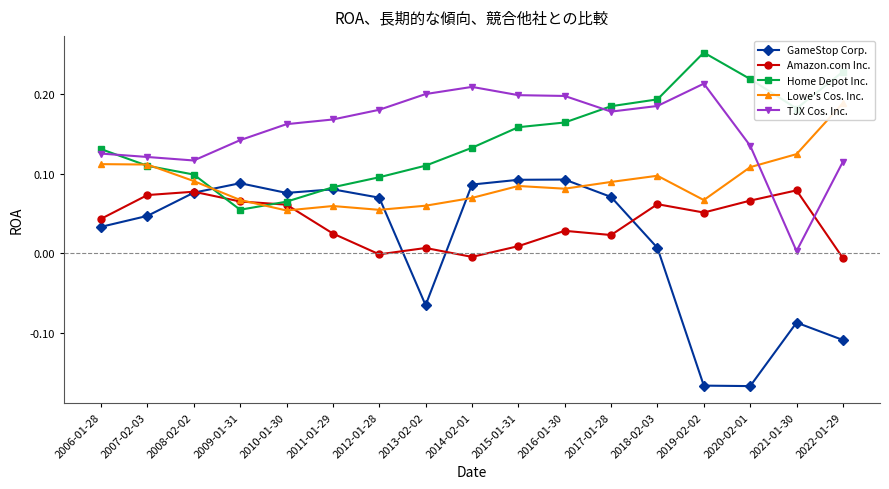

At which category does the chart reach its minimum across all series?

2020-02-01